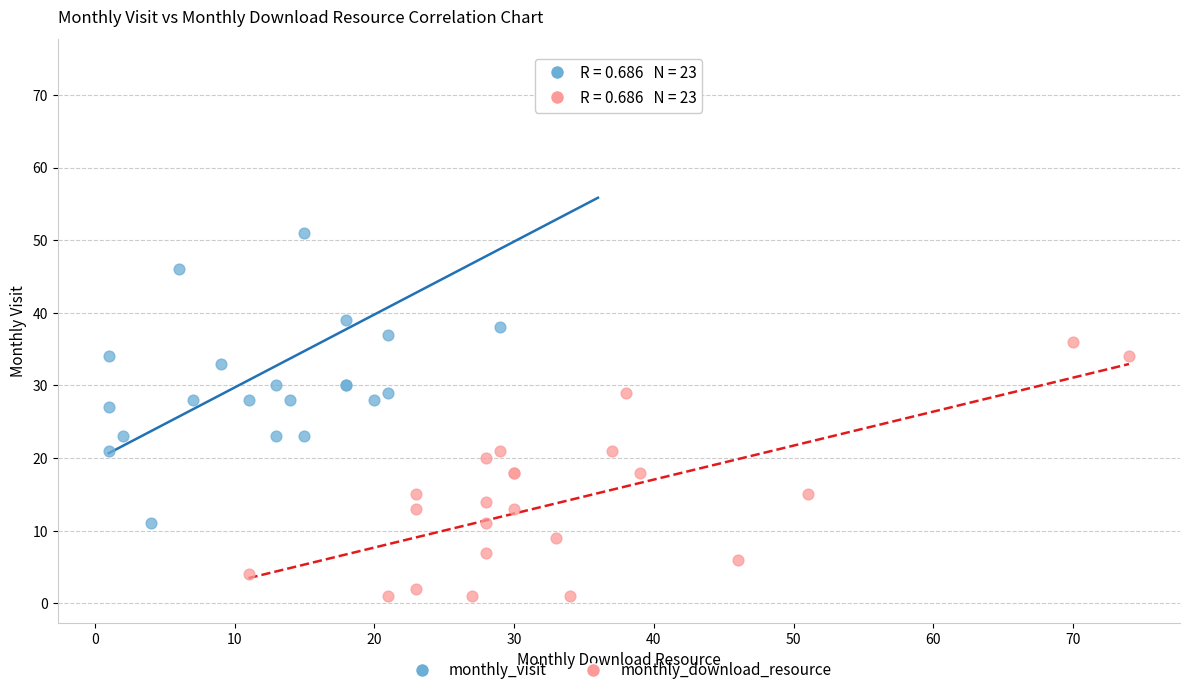

Which series reaches the minimum Y coordinate?

monthly_download_resource